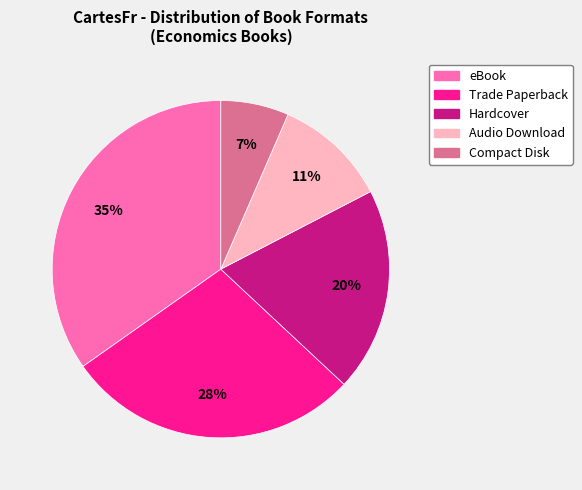

To the nearest percent, what percentage of the pie is eBook?

35%